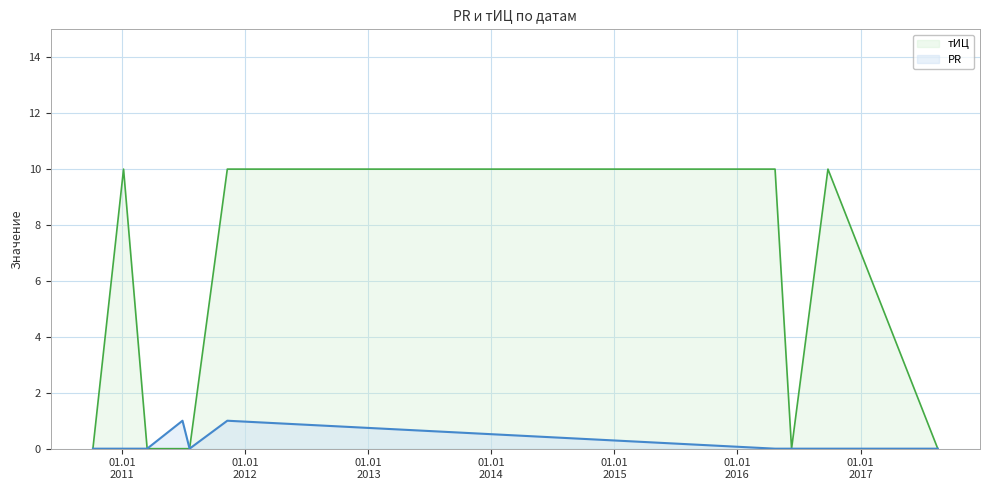

Which series has the widest spread of values?

тИЦ